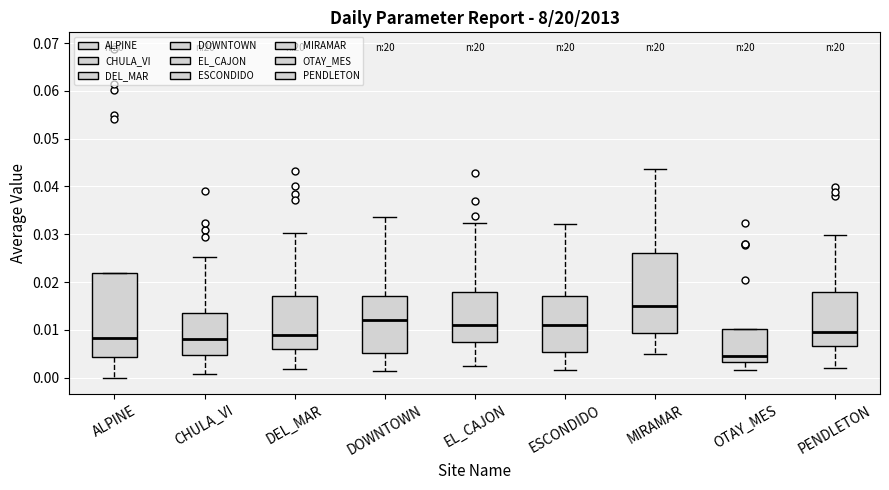

Reading left to right, transcribe this box plot: for each box, give where its median line is, the range the box spans, and where its two whiskers end, as read against the y-axis. The values are not printed on the chart, so give them approximately, as read against the axis.

ALPINE: median 0.008, box 0.004 to 0.022, whiskers 0.000 to 0.022
CHULA_VI: median 0.008, box 0.005 to 0.013, whiskers 0.001 to 0.025
DEL_MAR: median 0.009, box 0.006 to 0.017, whiskers 0.002 to 0.030
DOWNTOWN: median 0.012, box 0.005 to 0.017, whiskers 0.001 to 0.034
EL_CAJON: median 0.011, box 0.007 to 0.018, whiskers 0.002 to 0.032
ESCONDIDO: median 0.011, box 0.005 to 0.017, whiskers 0.002 to 0.032
MIRAMAR: median 0.015, box 0.009 to 0.026, whiskers 0.005 to 0.044
OTAY_MES: median 0.005, box 0.003 to 0.010, whiskers 0.002 to 0.010
PENDLETON: median 0.010, box 0.007 to 0.018, whiskers 0.002 to 0.030